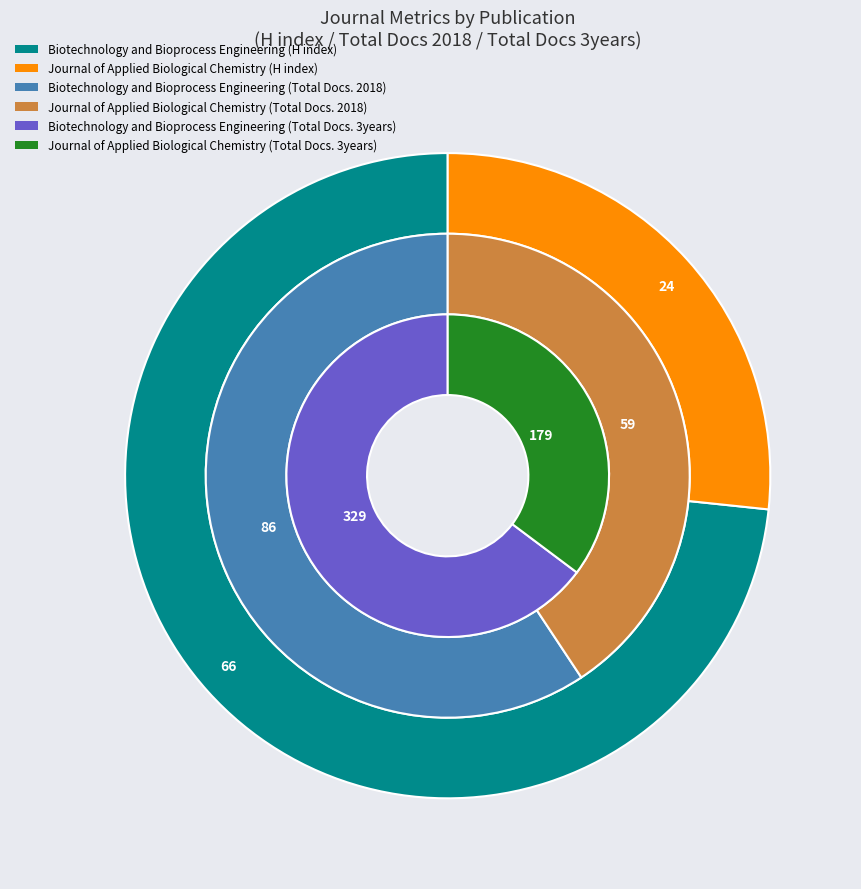

What is the largest slice in the pie chart?

Biotechnology and Bioprocess Engineering